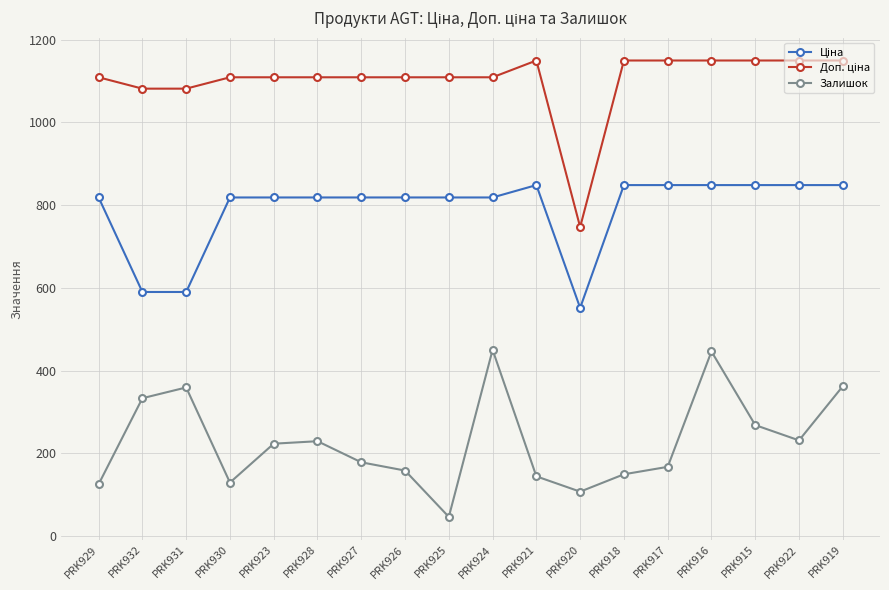

What is the difference between the Залишок values at PRK915 and PRK919?

94.0